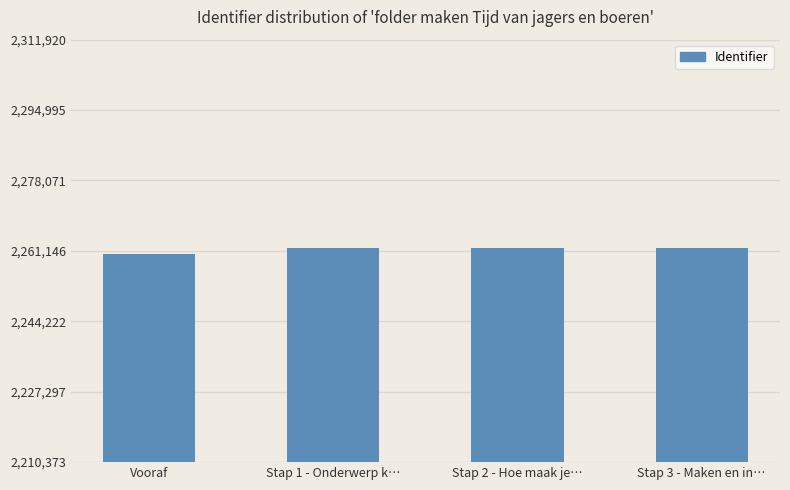

How many bars are there in total?

4